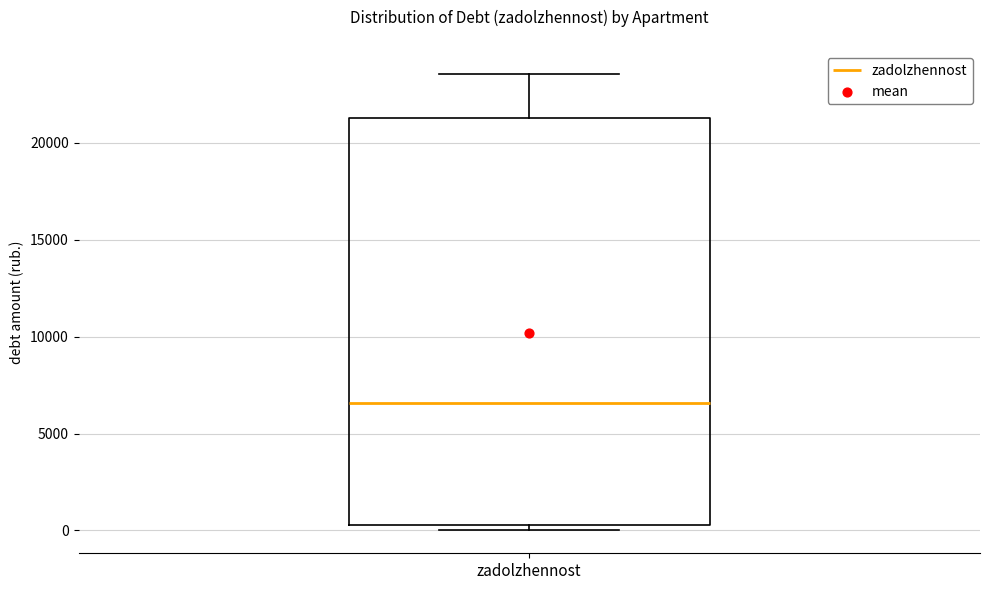

Read this box plot against the y-axis: the position of the median line, the range covered by the box, and the ends of both whiskers. The values are not printed on the chart, so give them approximately, as read against the axis.

median 6500, box 500 to 21500, whiskers 0 to 23500